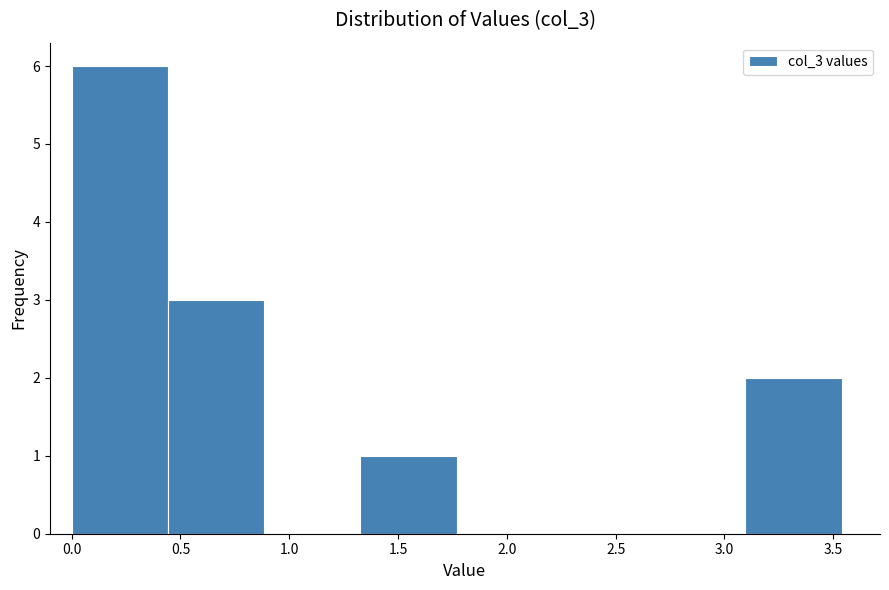

What is the height of the bar covering 3.10 to 3.55 on the x-axis? Neither the bar edges nor the heights are printed on the chart, so give them approximately, as read against the axes.

2